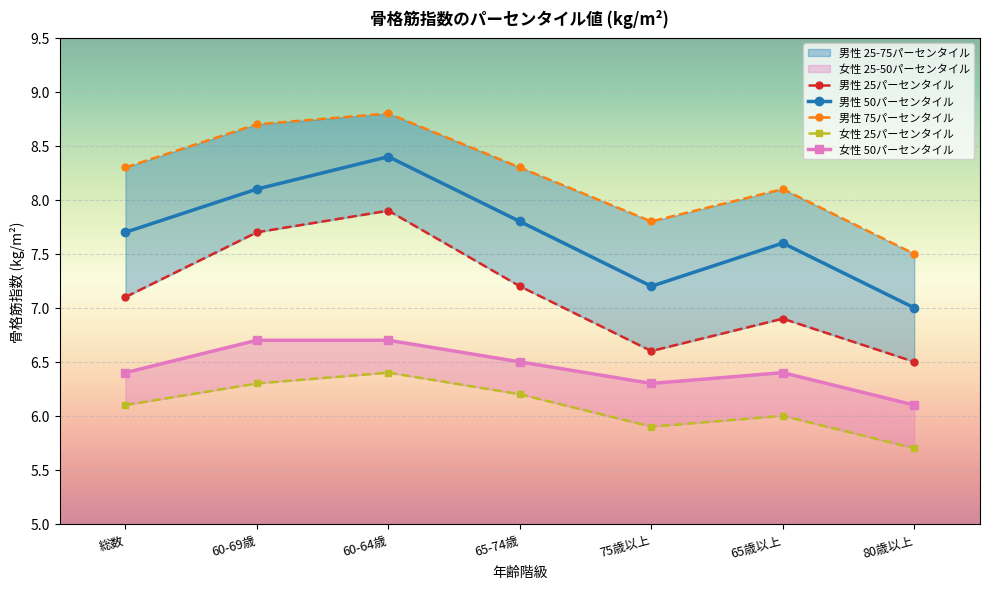

What is the smallest value displayed?

5.7